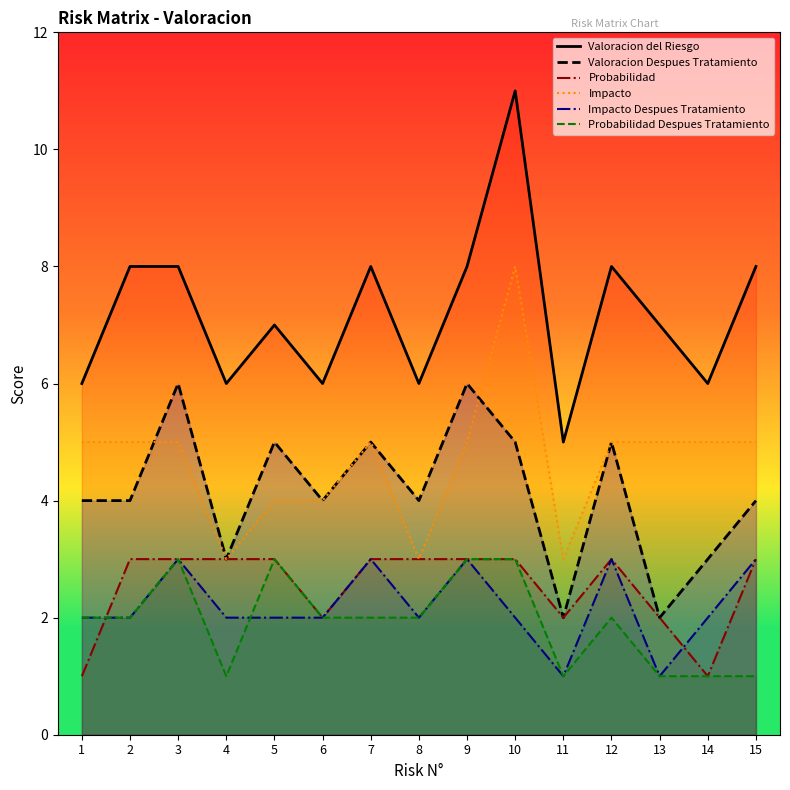

At which category does the chart reach its peak across all series?

10